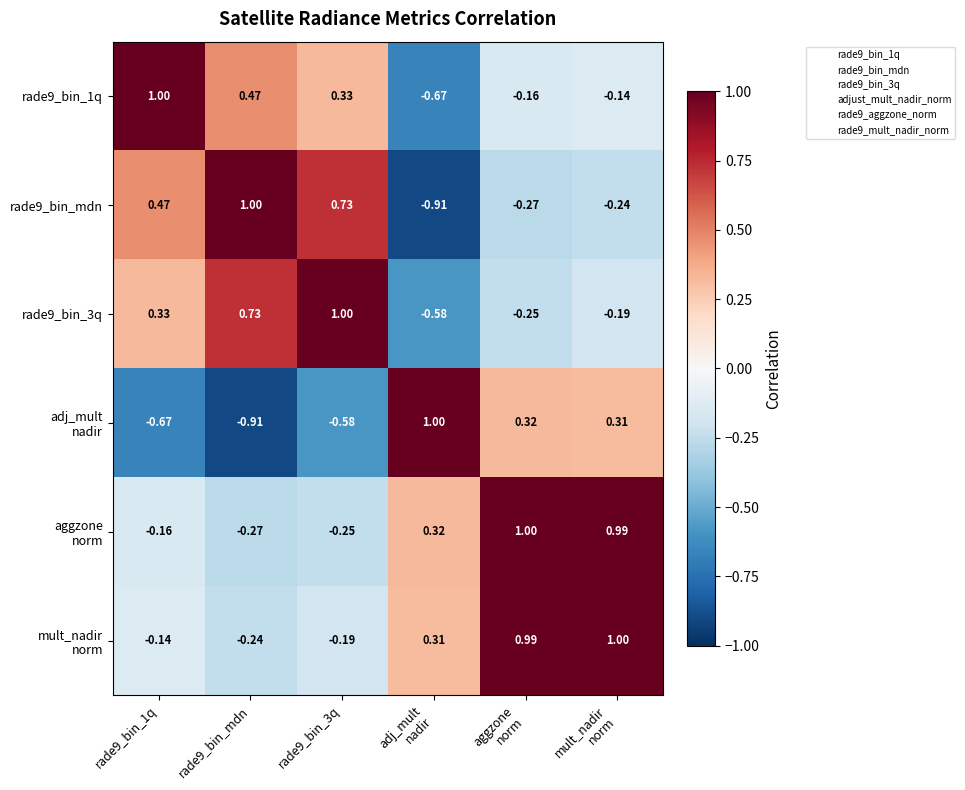

How many values in rade9_bin_mdn are below zero?

3